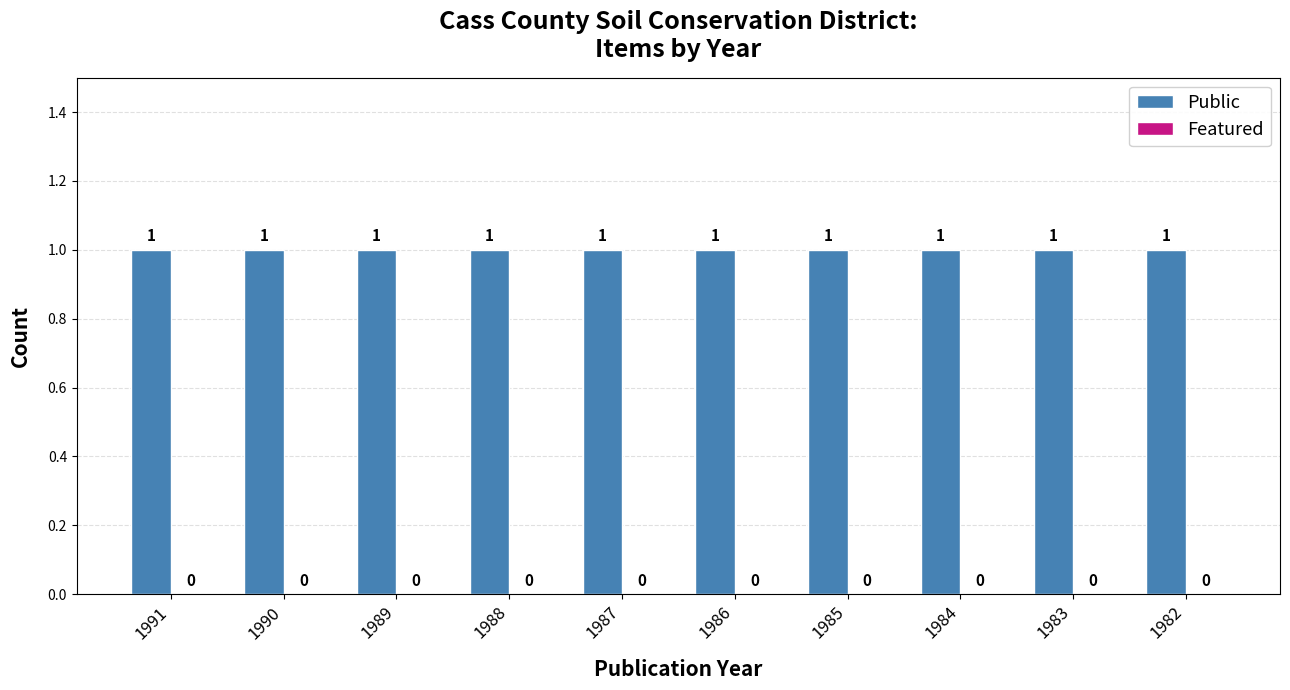

Which series has the largest total across all categories?

Public